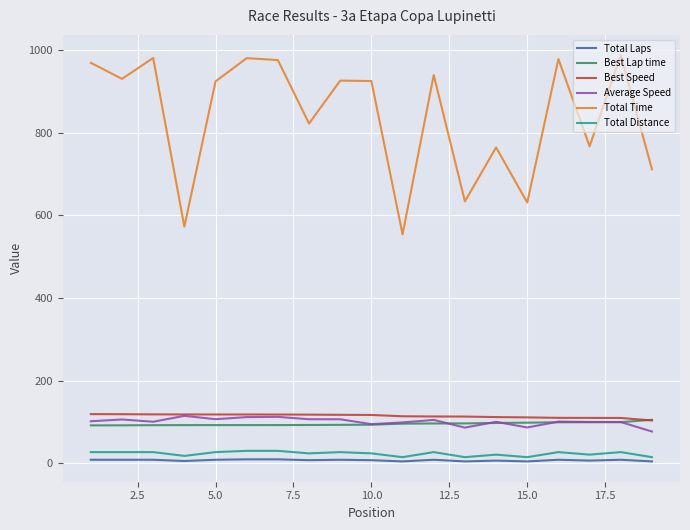

Which series has the largest total across all categories?

Total Time